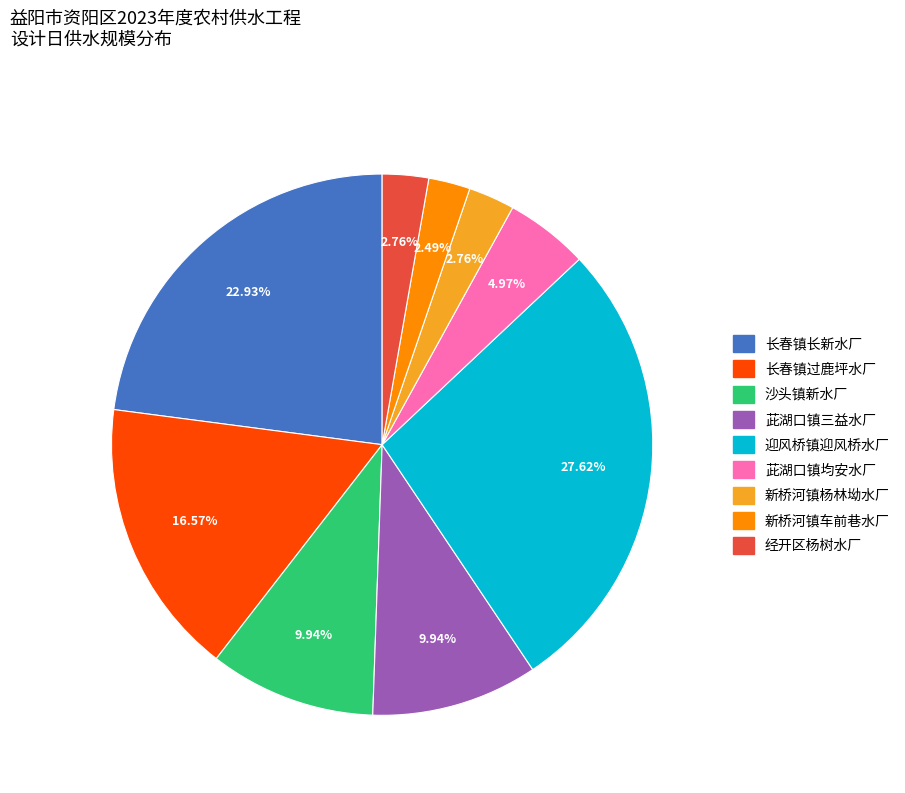

Combined, what portion of the pie is 茈湖口镇均安水厂 and 长春镇过鹿坪水厂?

21.5%